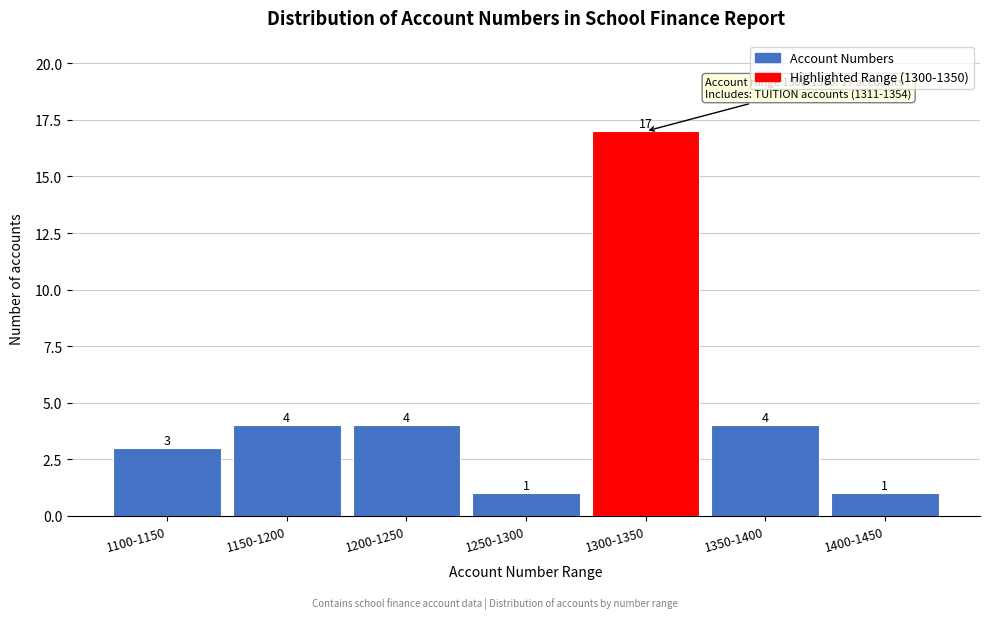

Reading left to right, list all the values displayed in this chart.

1100-1150=3	1150-1200=4	1200-1250=4	1250-1300=1	1300-1350=17	1350-1400=4	1400-1450=1